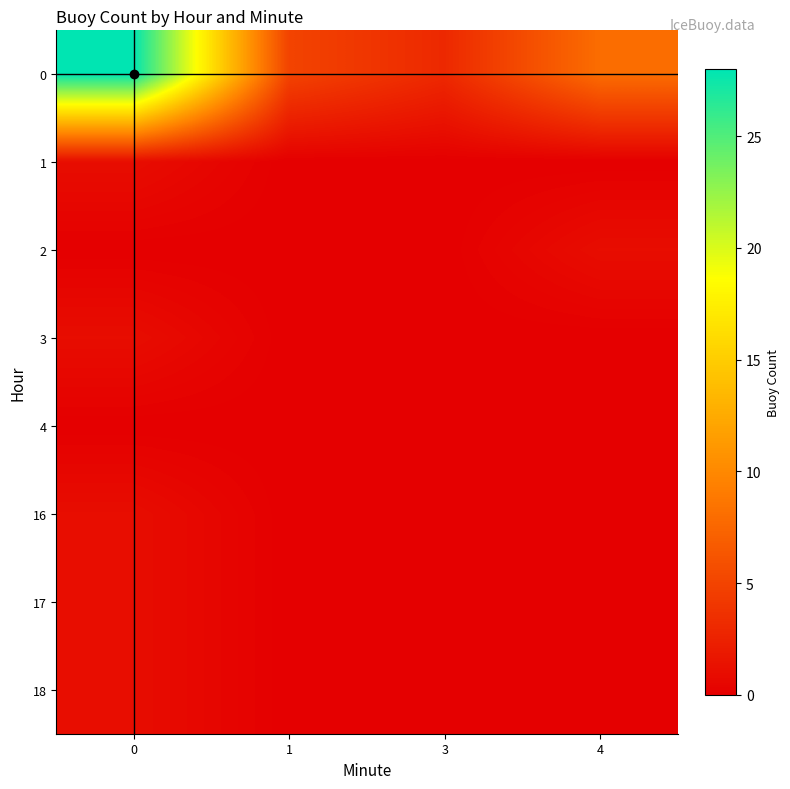

Which category has the lowest value across all series?

1